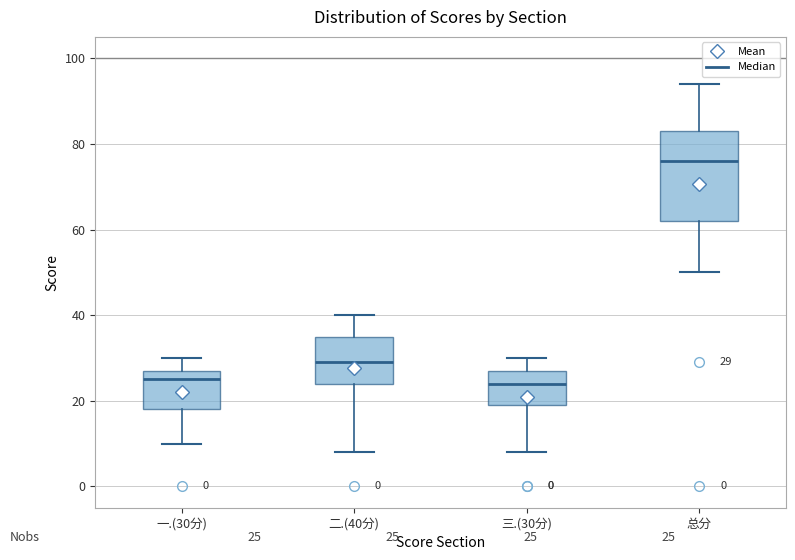

Which box's median line is the highest?

总分